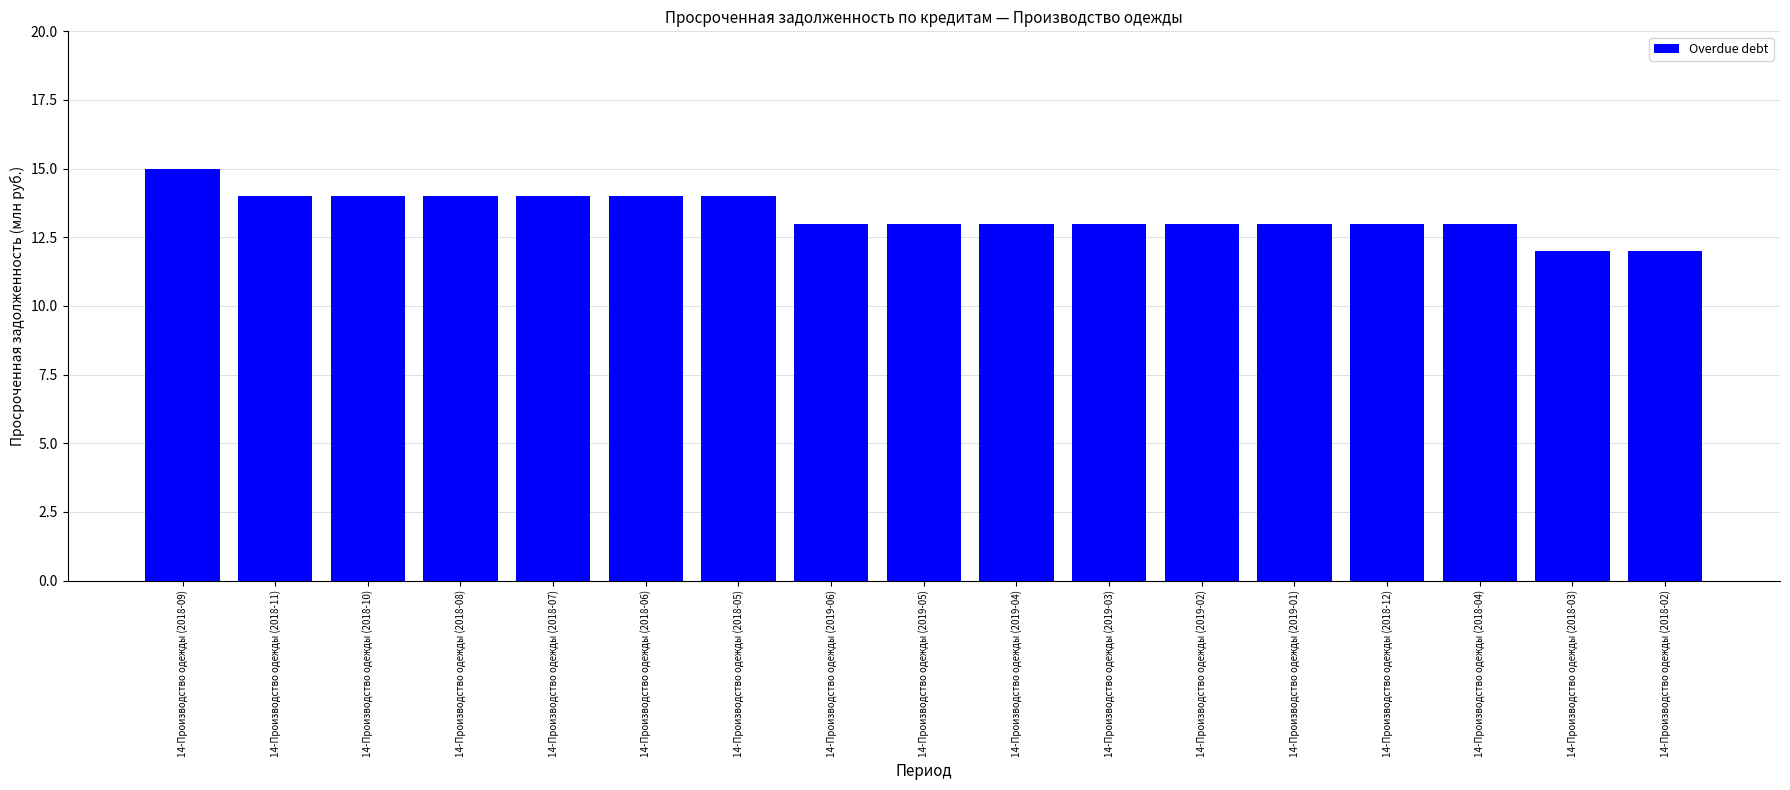

True or false: the data shows 18 at 14-Производство одежды (2019-06).

False